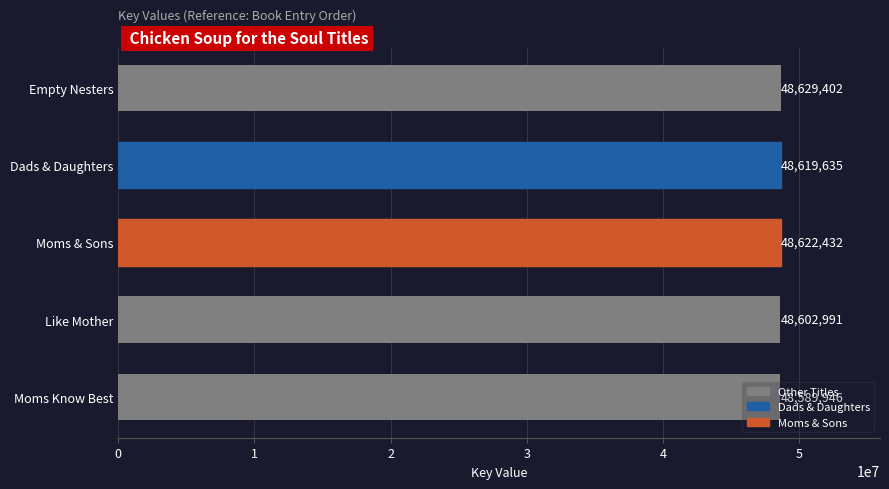

What is the change in value from Moms & Sons to Like Mother?

-19441